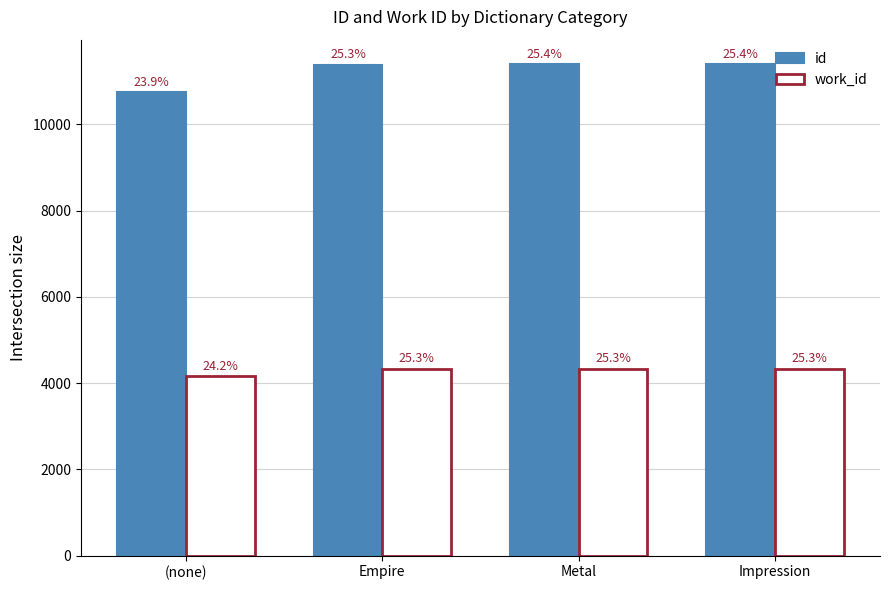

How many groups of bars are there?

4